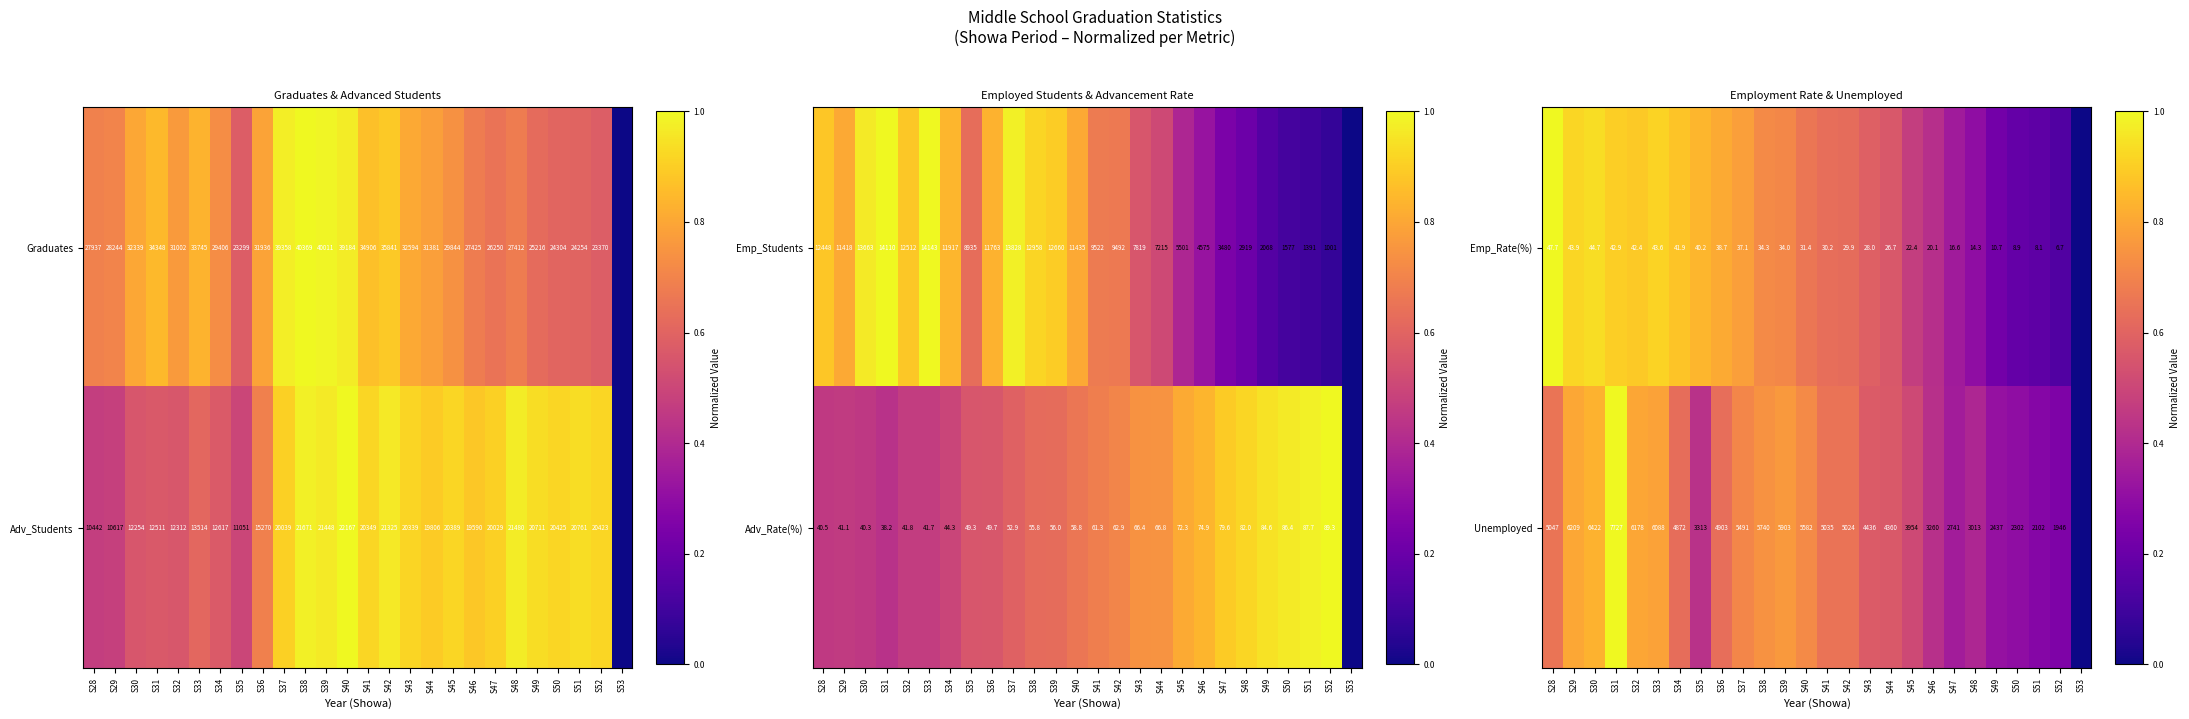

The Emp_Rate(%) series shows 16.2 at S49. True or false?

False